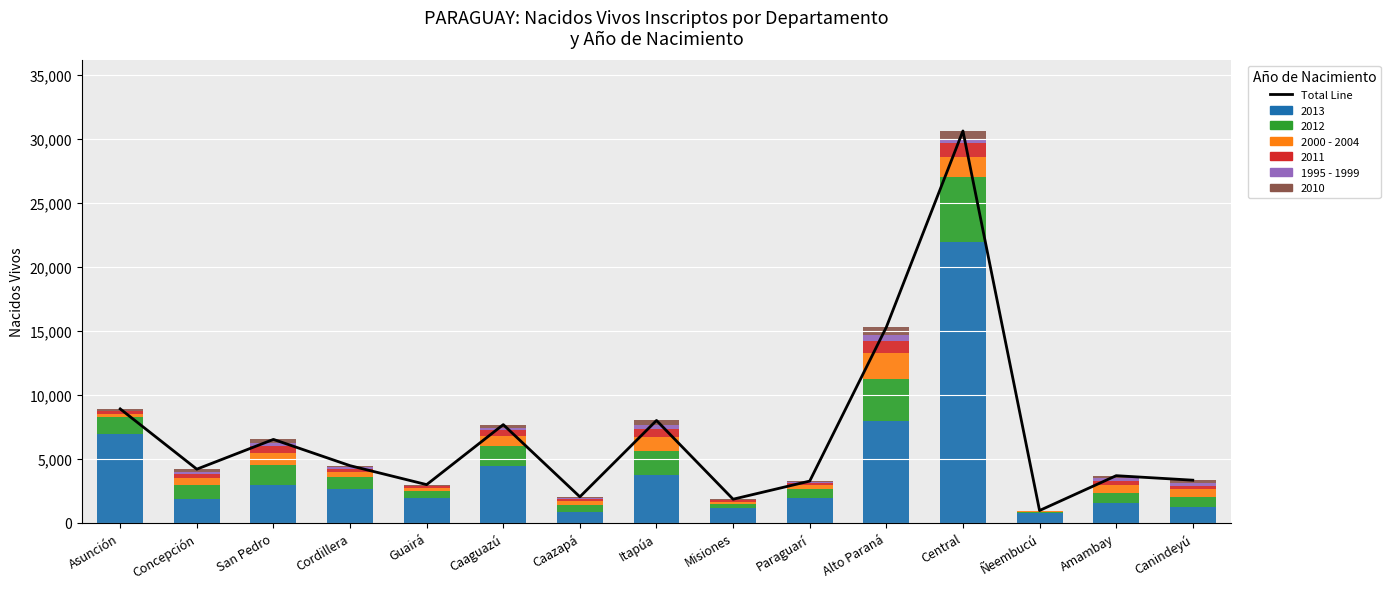

What is the difference between the 2000 - 2004 values at Misiones and Canindeyú?

417